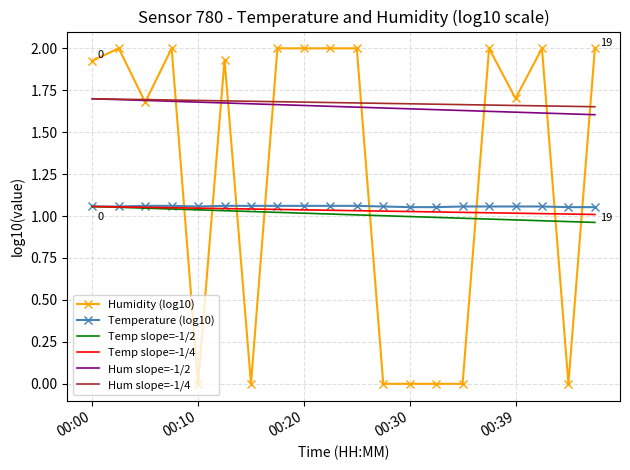

After their last crossing, which series has the higher values: Temperature (log10) or Humidity (log10)?

Humidity (log10)